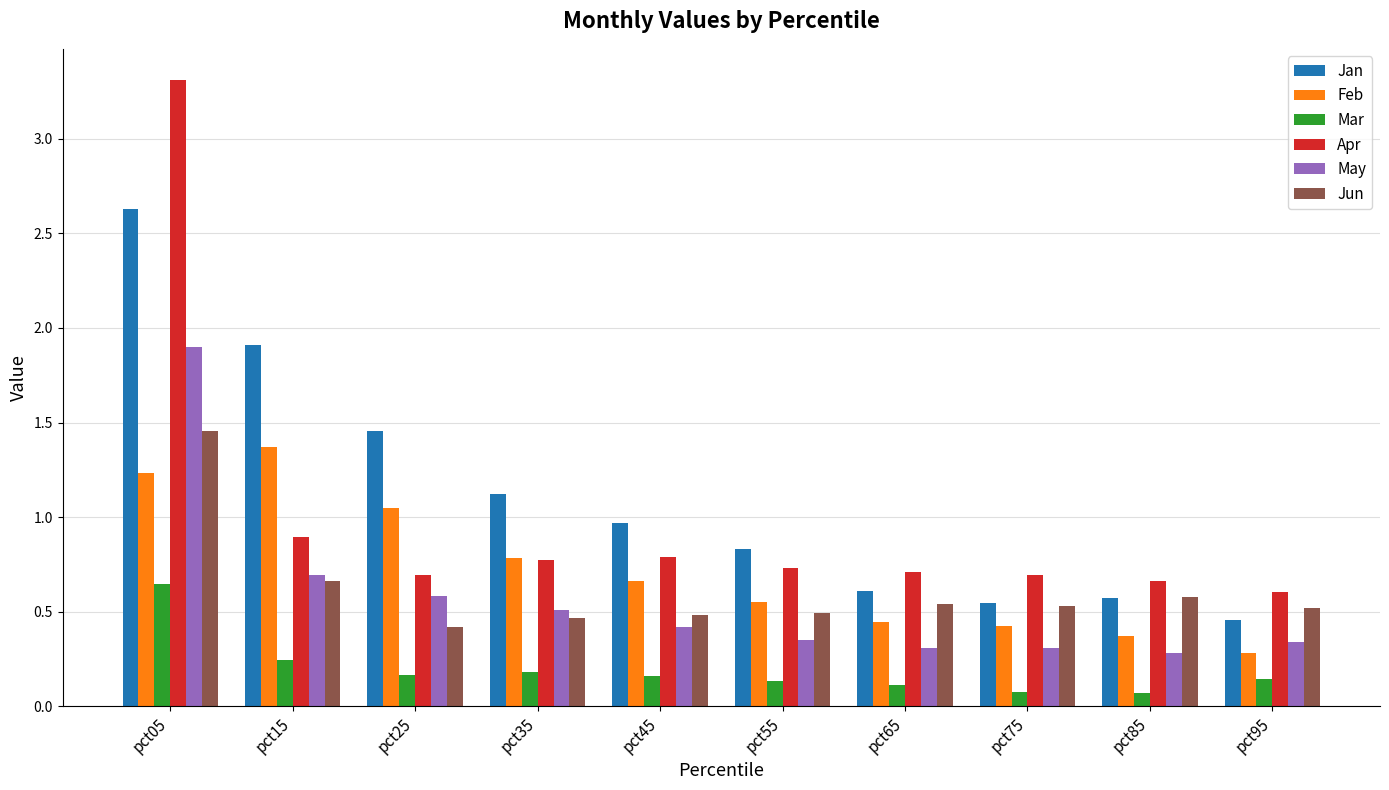

What are all the series names shown in the legend?

Jan, Feb, Mar, Apr, May, Jun